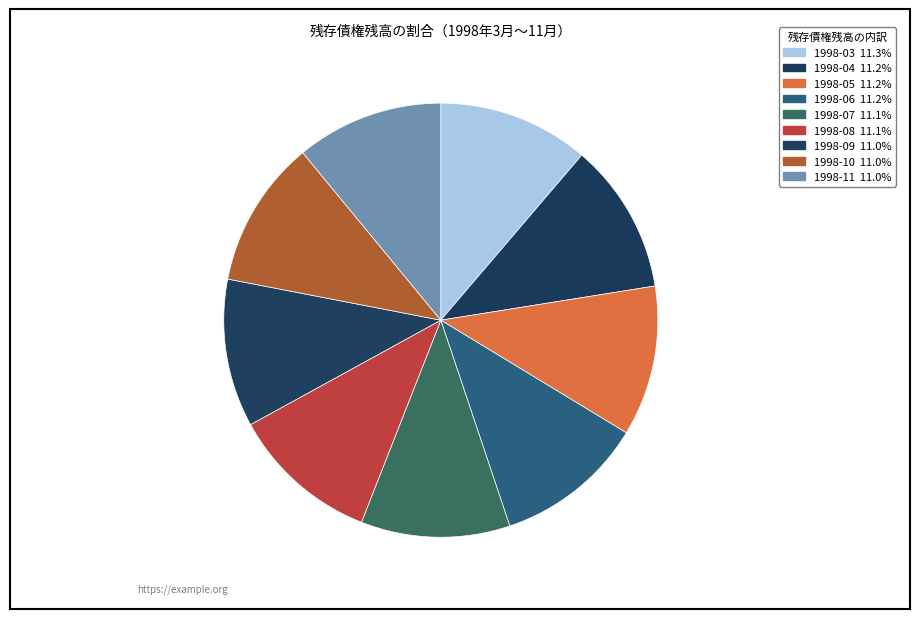

How many segments does this pie chart have?

9